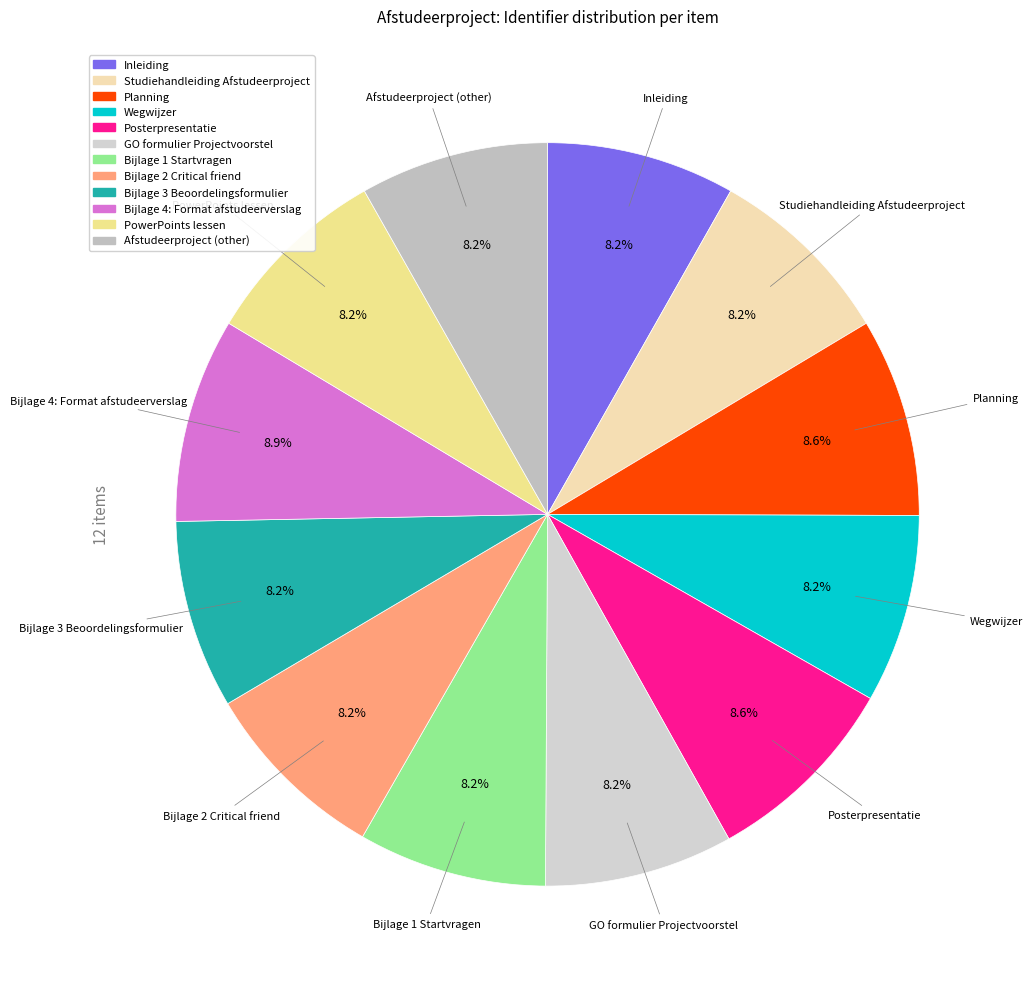

To the nearest percent, what is the difference between the largest and smallest slice percentages?

1%